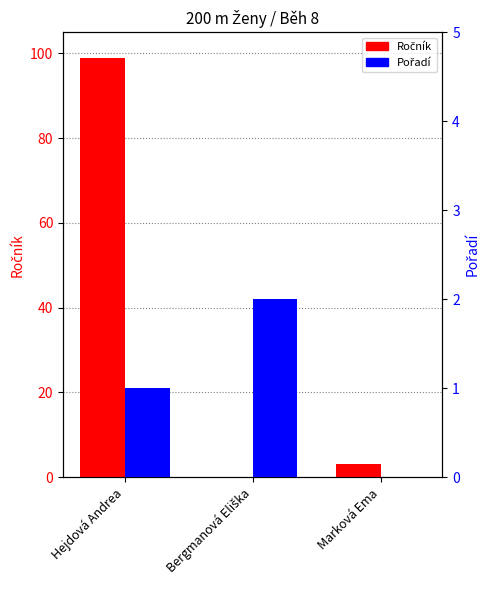

At how many categories does at least one series exceed 29?

1